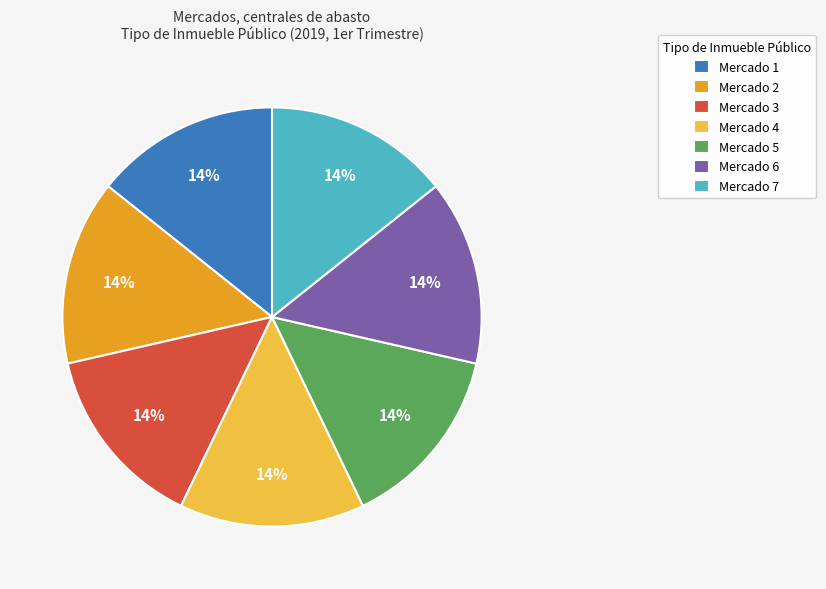

To the nearest percent, what is the average slice percentage?

14%